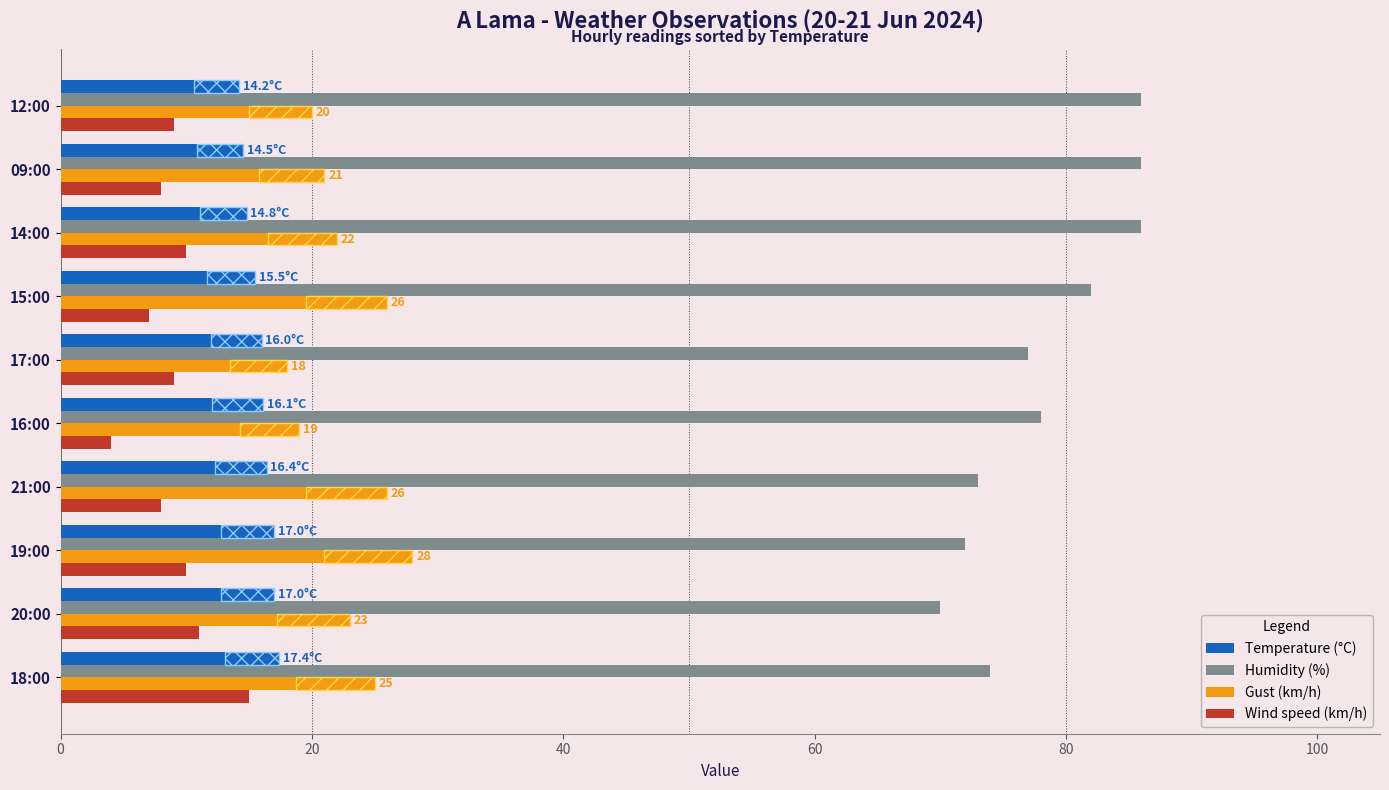

What is the sum of all Temperature (°C) values?

158.9